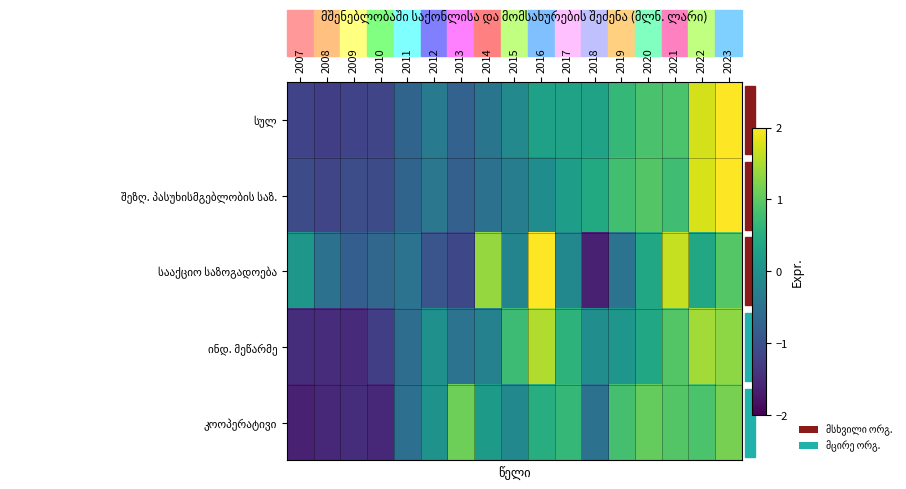

Rank the series at 2019 from highest to lowest value.

კოოპერატივი, შეზღ. პასუხისმგებლობის საზ., სულ, ინდ. მეწარმე, სააქციო საზოგადოება